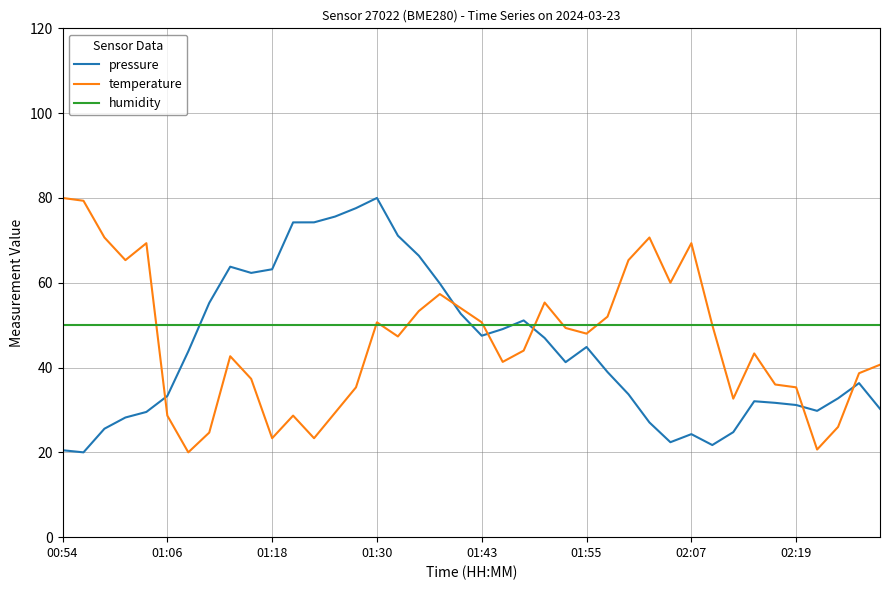

What is the minimum value shown in the chart?

20.0